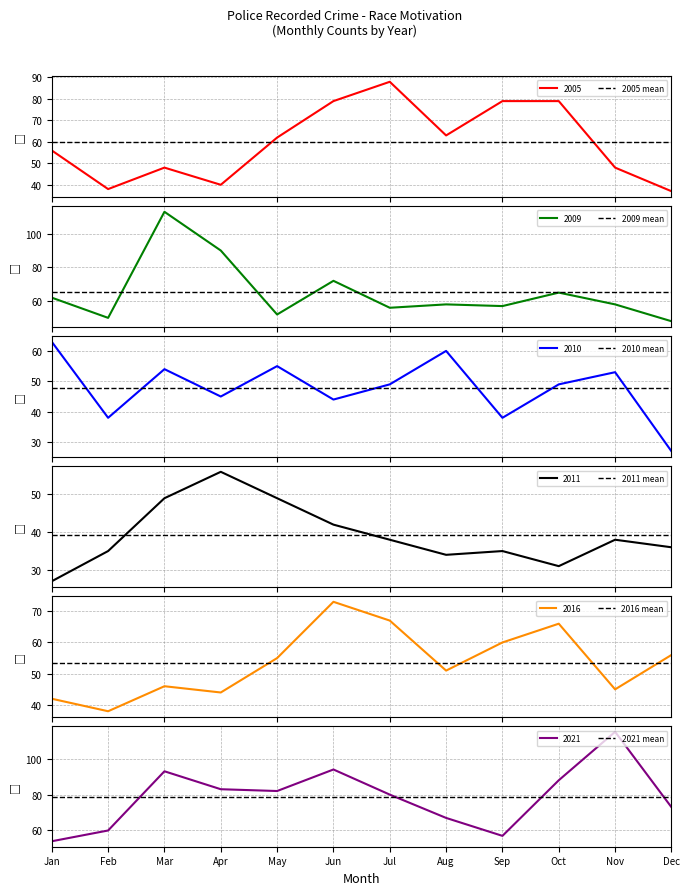

Which label corresponds to the largest value in the chart?

Jan